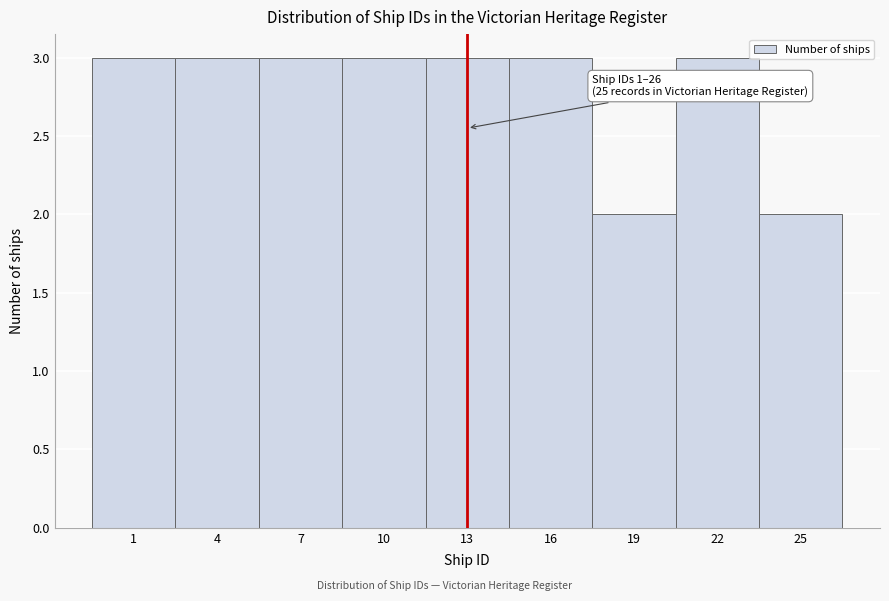

Reading left to right, what are all the values shown in this chart?

1=3	4=3	7=3	10=3	13=3	16=3	19=2	22=3	25=2